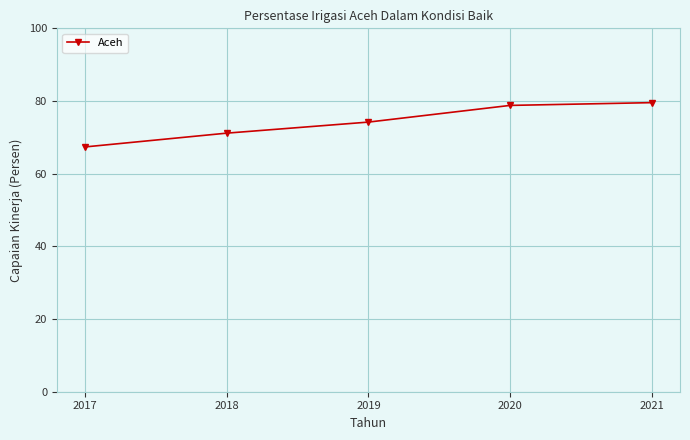

The value at 2021 is 79.5. True or false?

True